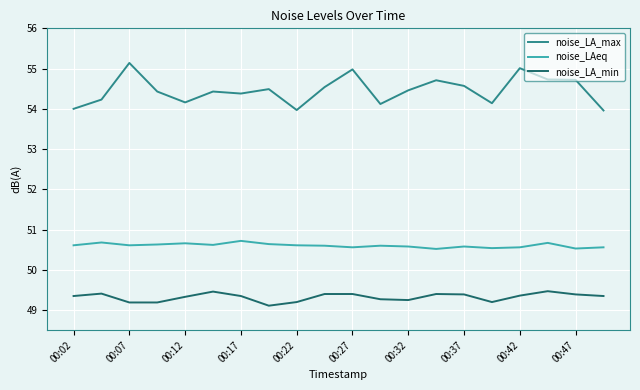

True or false: noise_LA_max and noise_LAeq intersect in this chart.

False